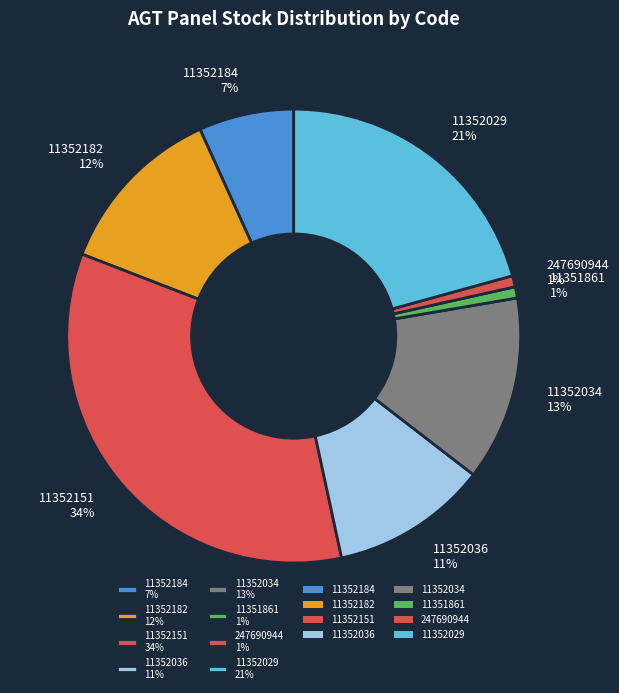

What is the ratio of the value at 11352182 to the value at 11352036?

1.1